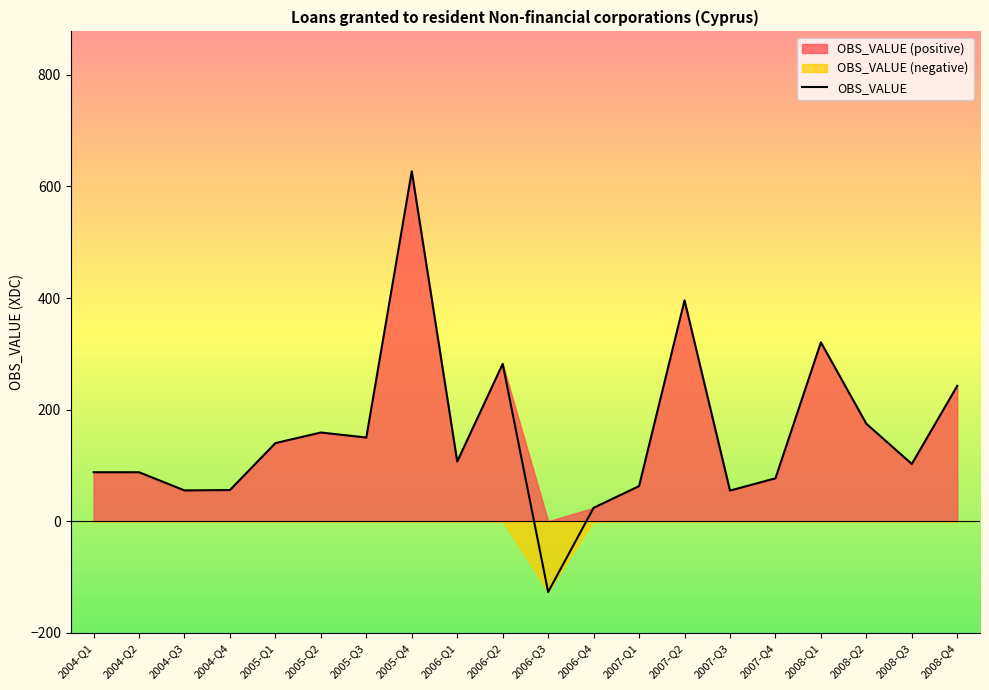

What is the label of the 20th point from the left?

2008-Q4